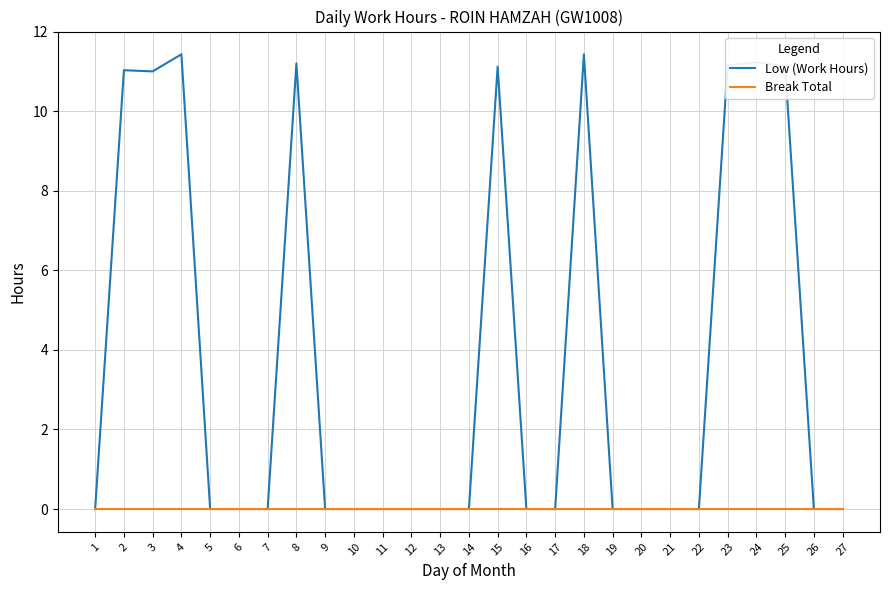

What is the maximum value for Low (Work Hours)?

11.4